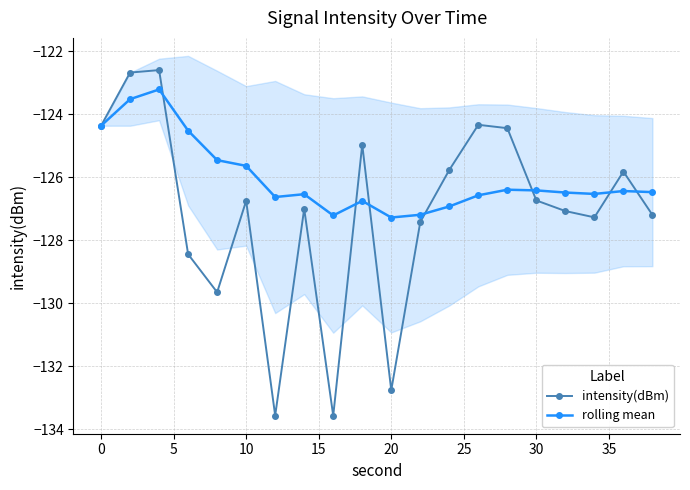

List the series in order of their overall mean, lowest first.

intensity(dBm), rolling mean